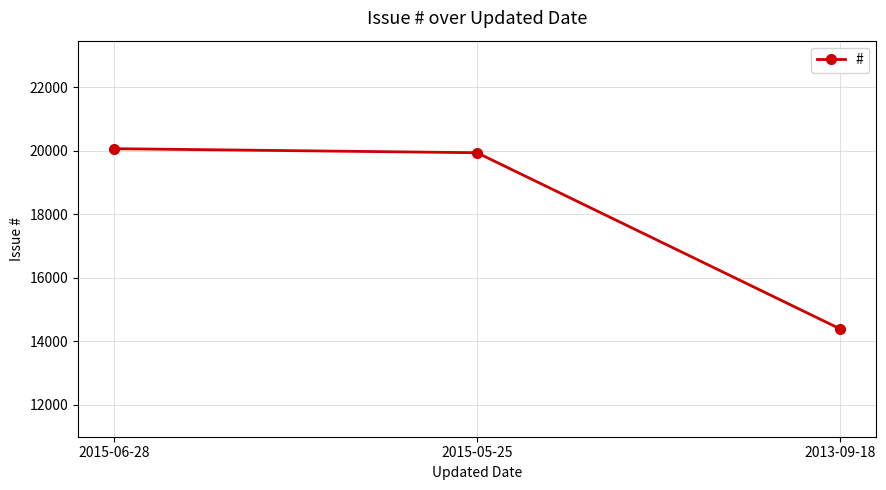

What is the sum of all values?

54405